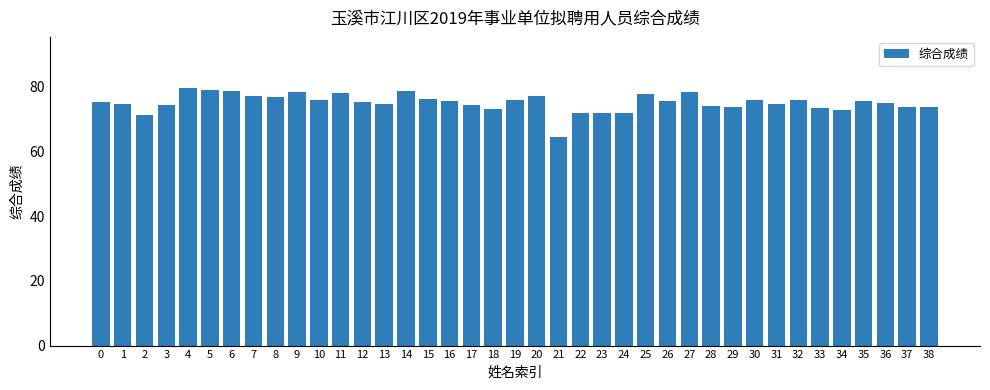

How many data points does each series have?

39